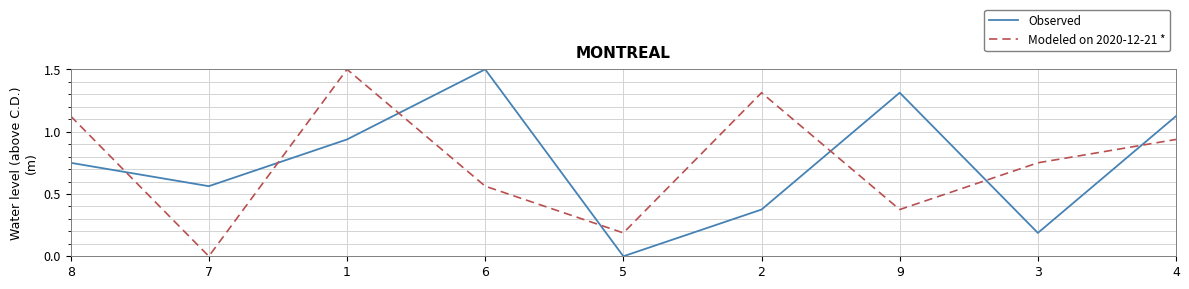

How many lines are shown in the chart?

2